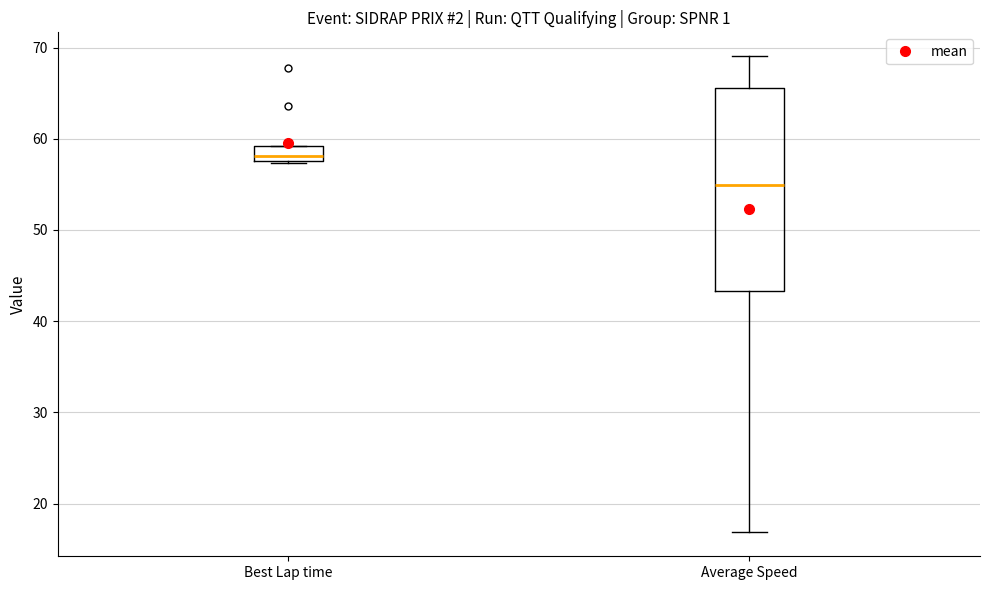

Reading left to right, read every box against the y-axis: the position of its median line, the range the box covers, and the ends of its whiskers. The values are not printed on the chart, so give them approximately, as read against the axis.

Best Lap time: median 58 (inside the box), box 58 to 59, whiskers 57 to 59
Average Speed: median 55, box 43 to 66, whiskers 17 to 69